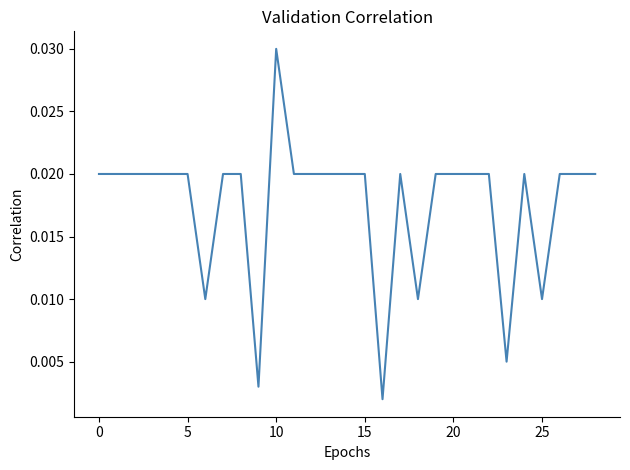

Does the chart have visible grid lines?

No